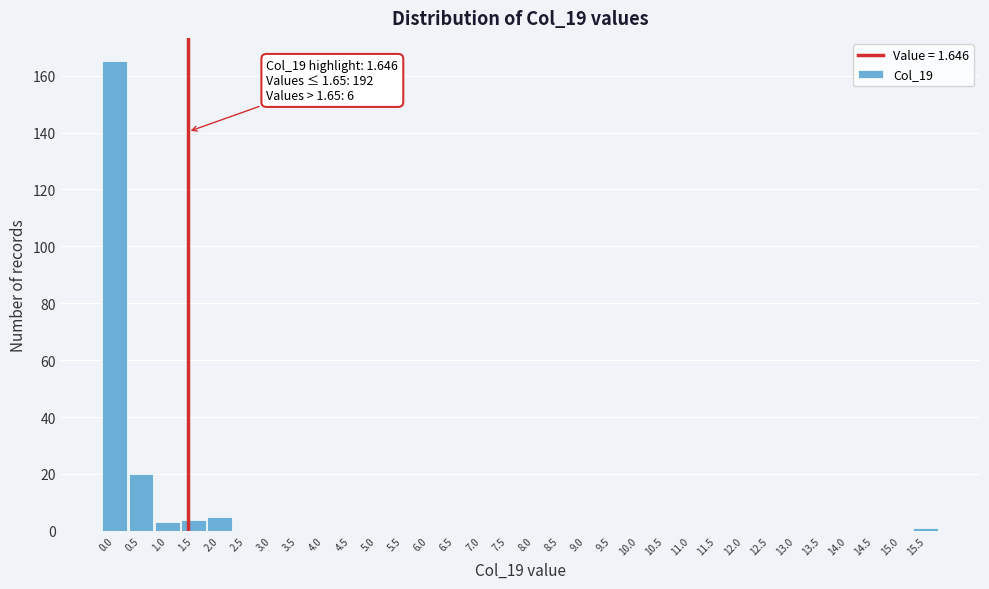

True or false: the data shows -73 at 6.0.

False